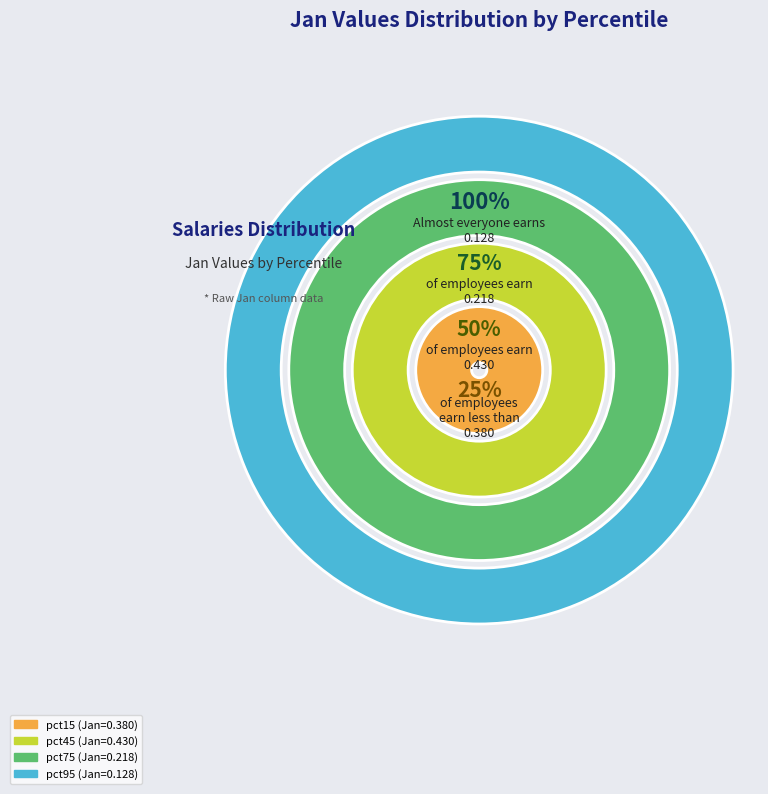

Does any single category account for the majority?

No